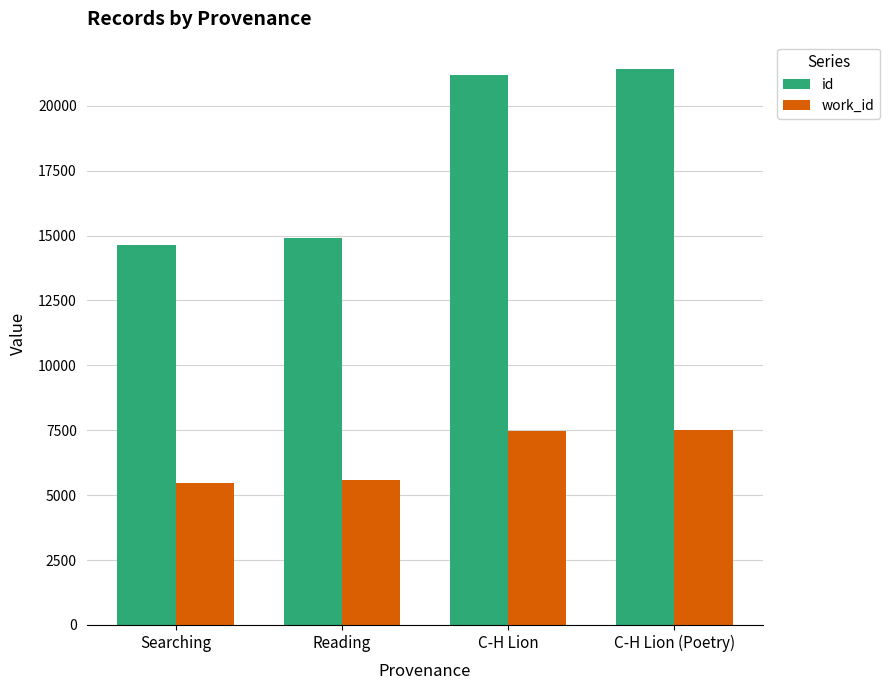

At how many categories does at least one series exceed 10770?

4